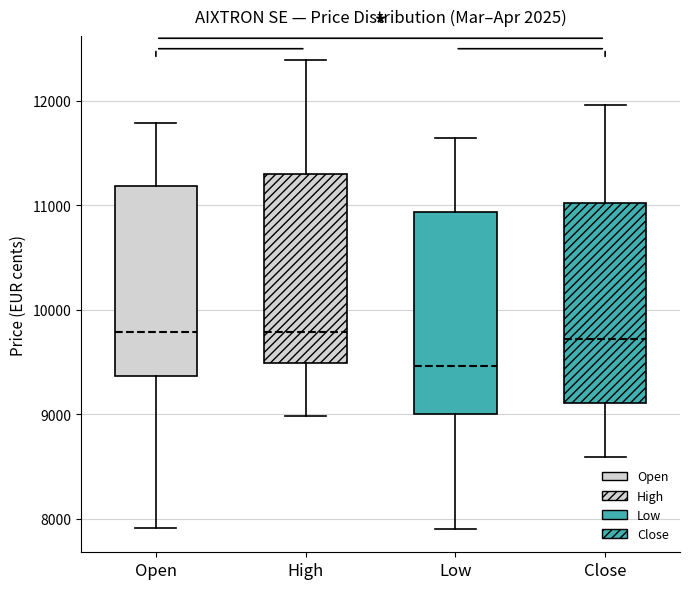

Where does the median line of the box for Close sit on the y-axis? The values are not printed on the chart, so give them approximately, as read against the axis.

9700